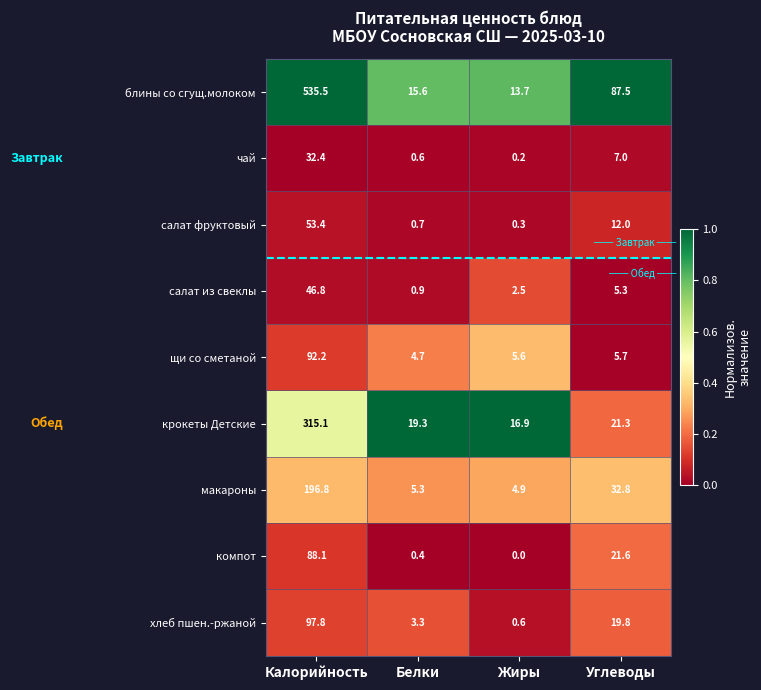

What is the difference between the second highest and minimum values in the щи со сметаной series?

1.0